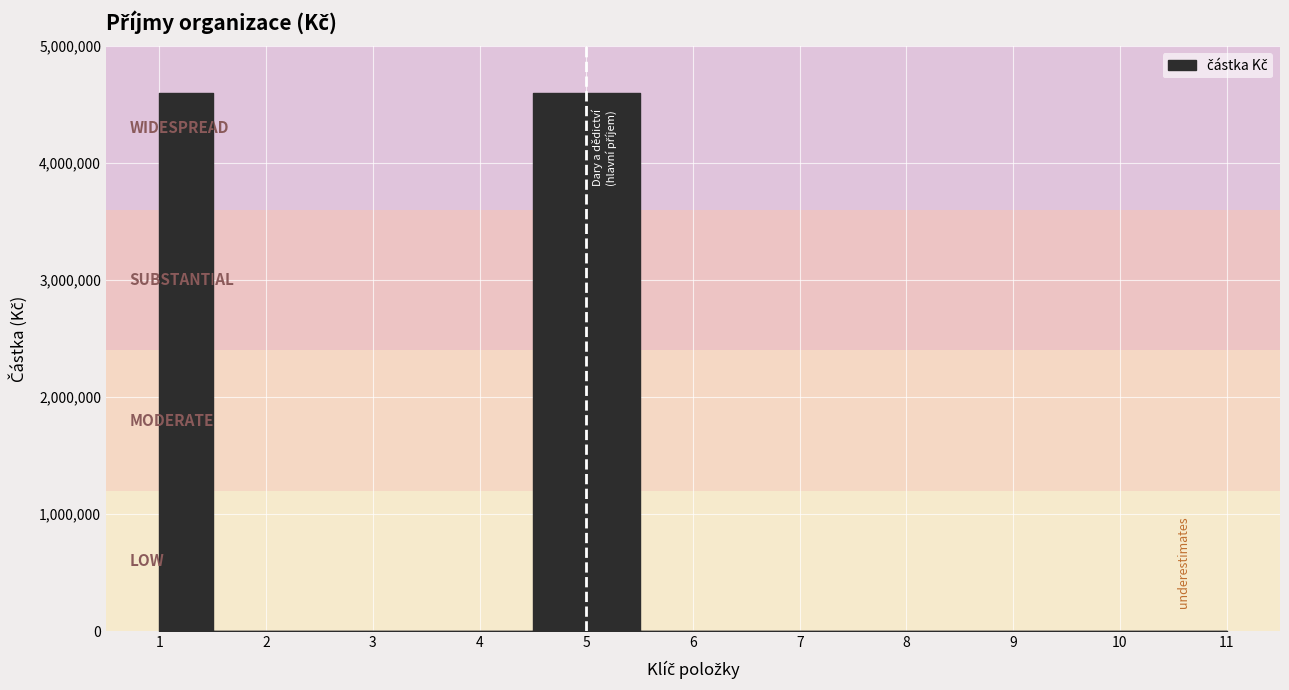

Reading left to right, extract all data points from this chart.

4600000	0	0	0	4600000	0	0	0	0	0	0